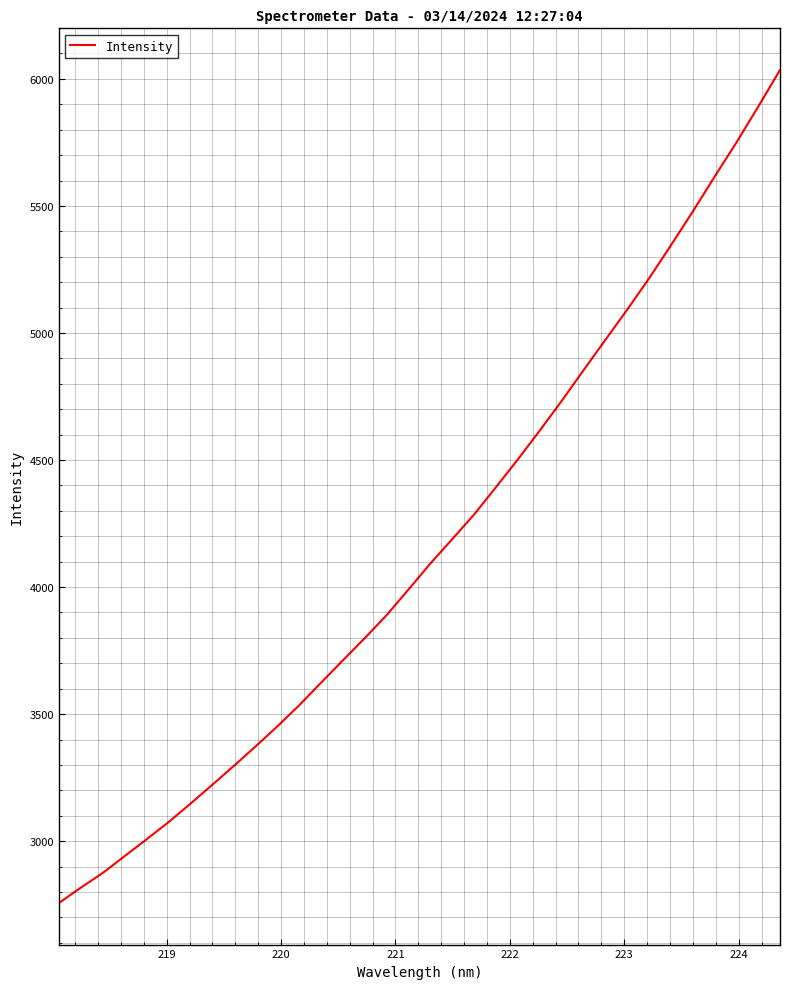

What is the greatest value displayed?

6035.1